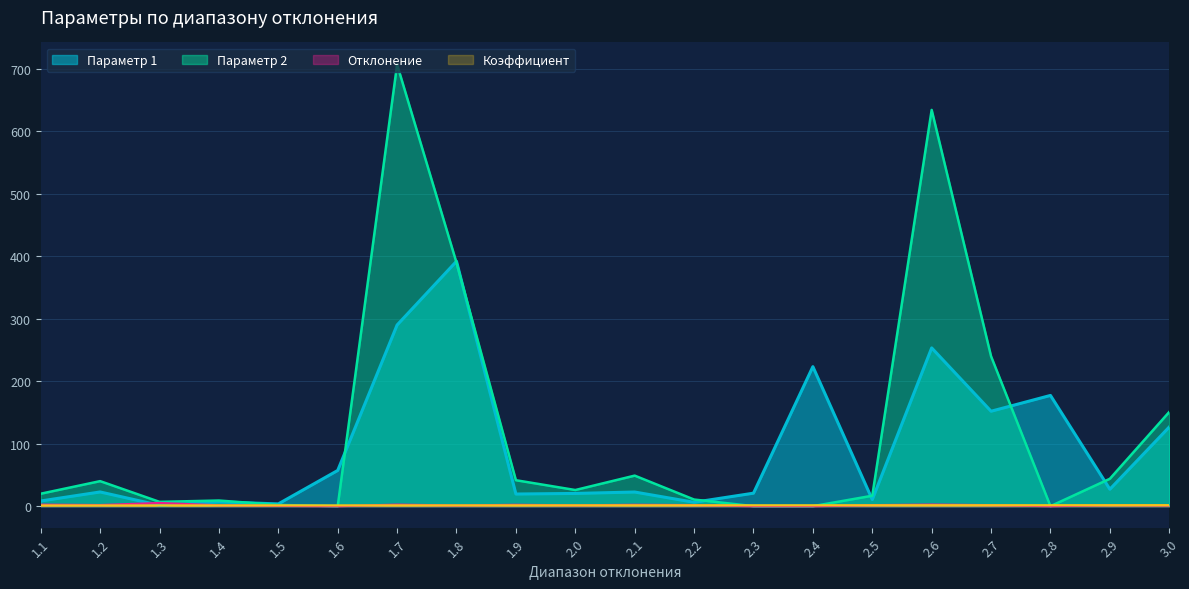

Which series has the widest spread of values?

Параметр 2